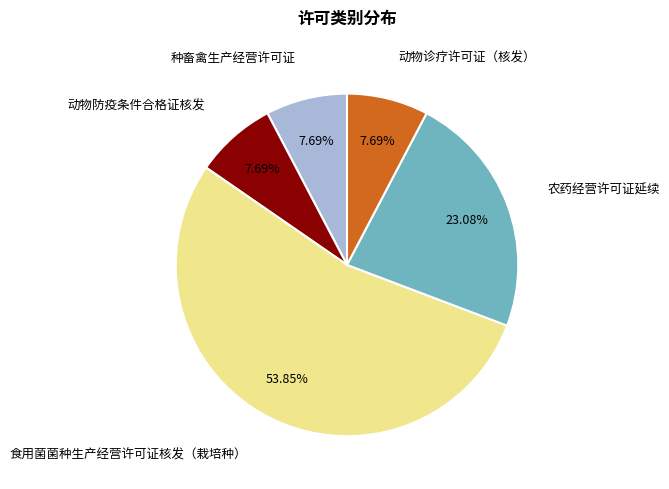

Is there any slice that represents more than half of the pie?

Yes